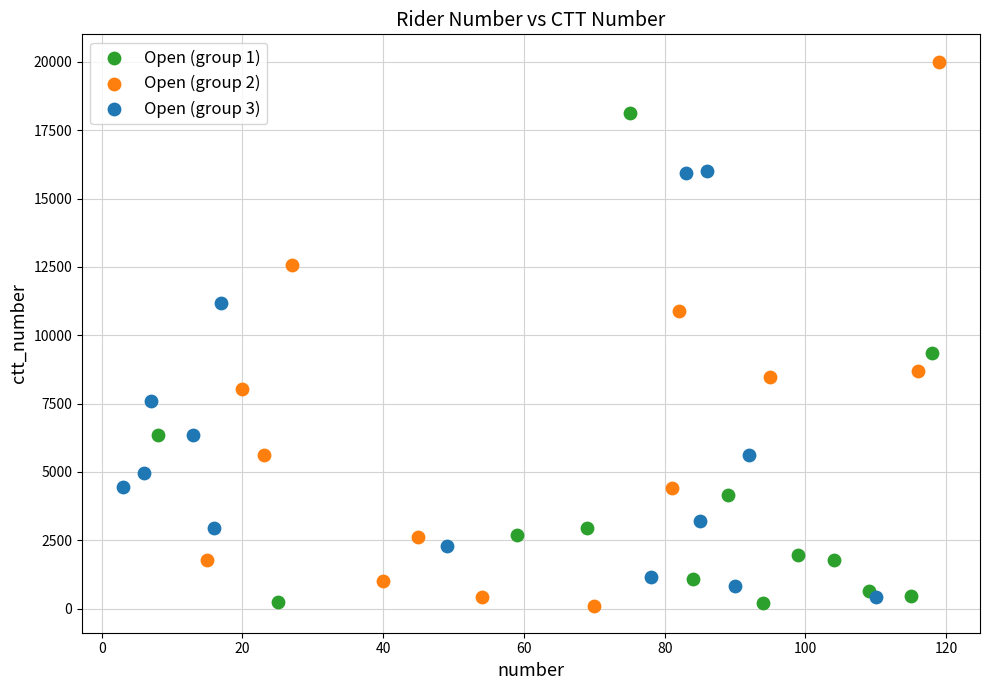

Which series has the largest Y range (max minus min)?

Open (group 2)